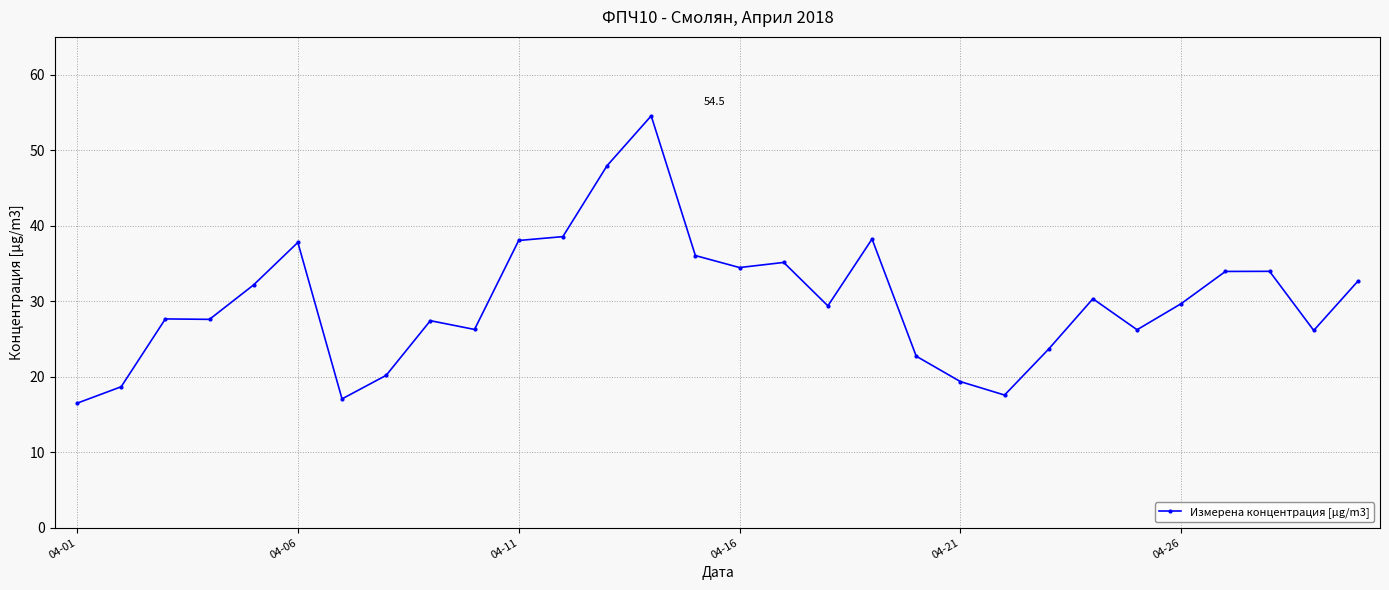

What is the average value?

30.0